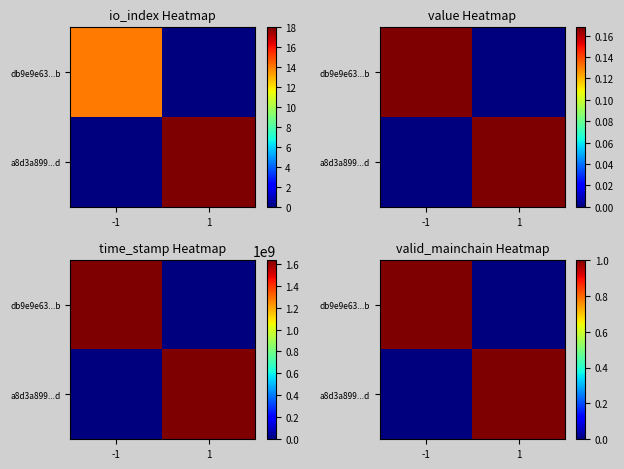

Between 1 and -1, which is larger?

-1